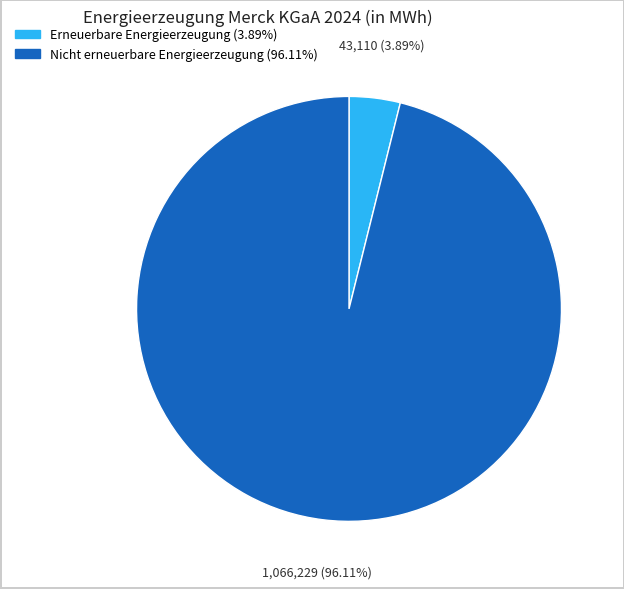

What percentage is NOT represented by Nicht erneuerbare Energieerzeugung?

3.9%